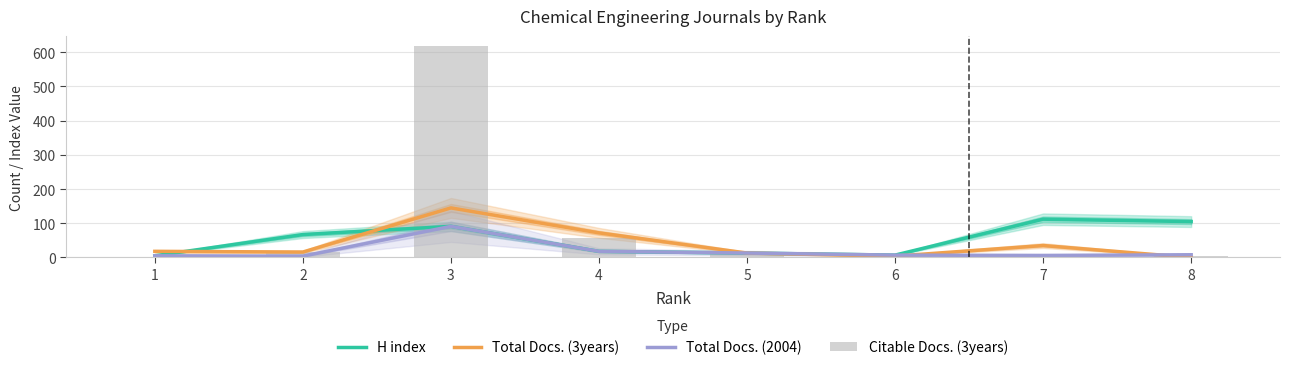

Is it true that Citable Docs. (3years) equals 15 at 5?

True